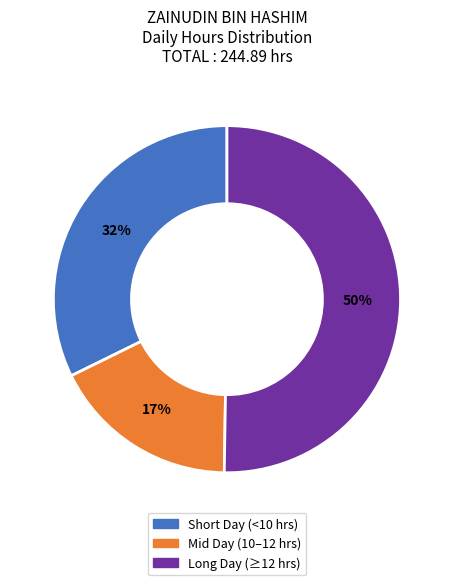

To the nearest percent, what is the average slice percentage?

33%